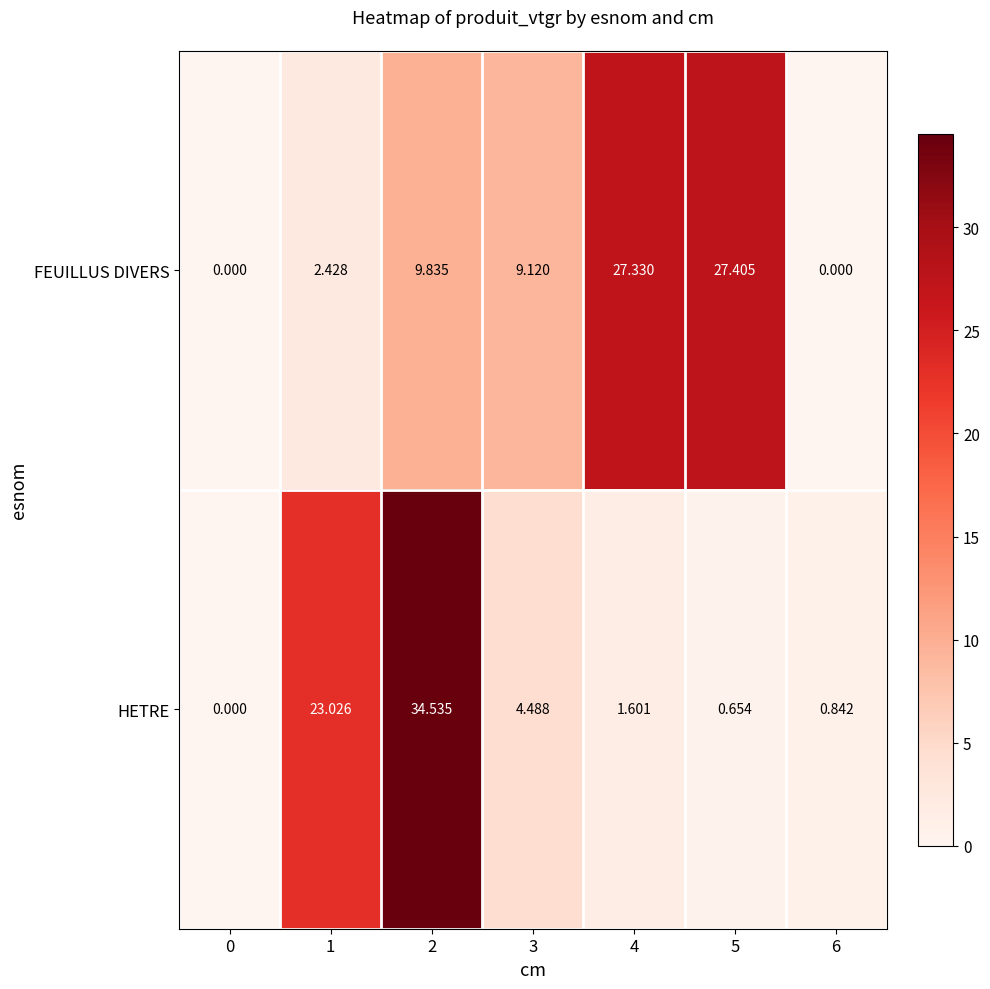

Rank the series by their average value, from highest to lowest.

FEUILLUS DIVERS, HETRE